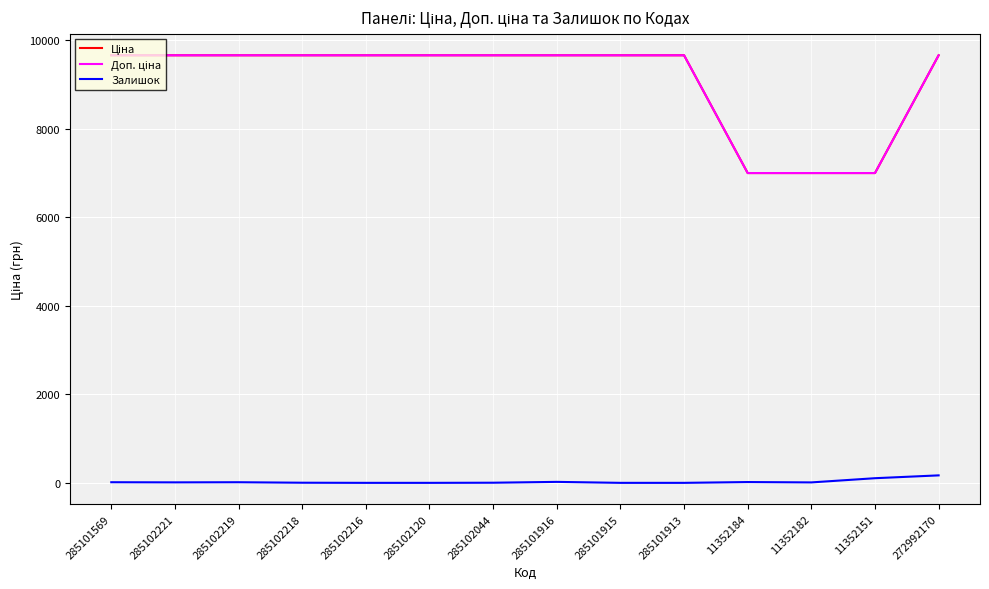

In Залишок, how many points are higher than both neighbors (excluding endpoints)?

3